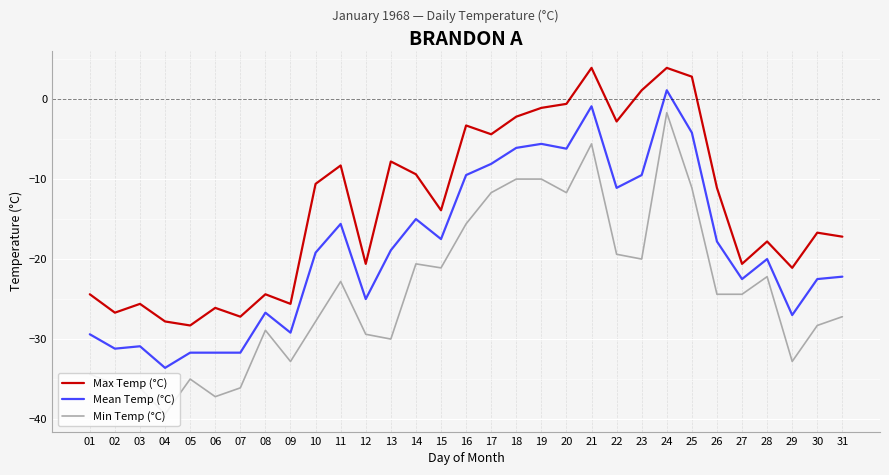

The Min Temp (°C) series shows -21.1 at 15. True or false?

True